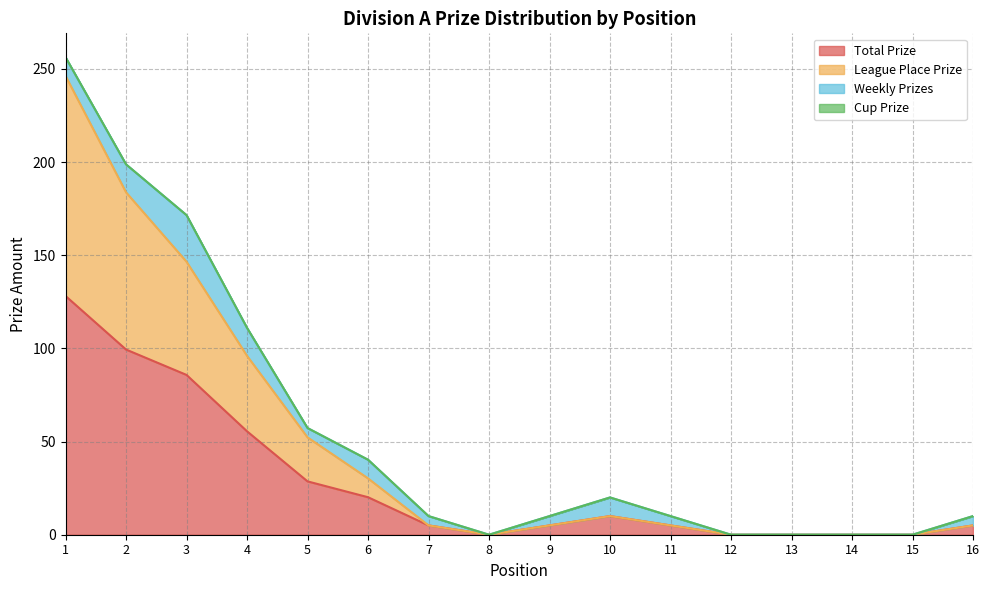

How many lines are shown in the chart?

4